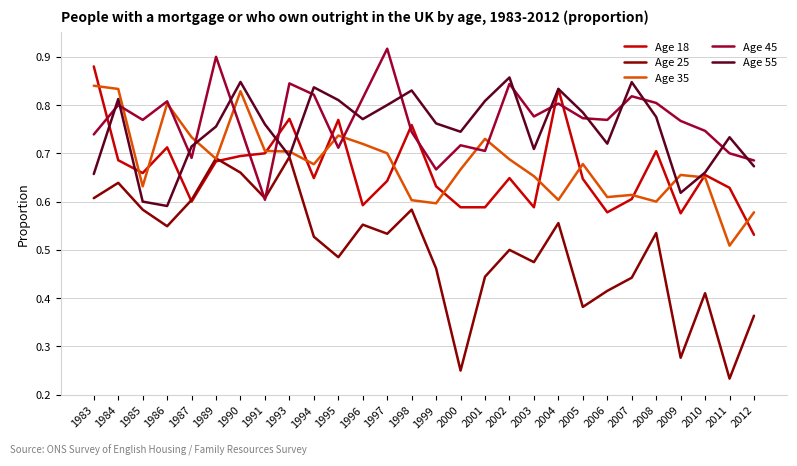

Which label corresponds to the smallest value in the chart?

2011